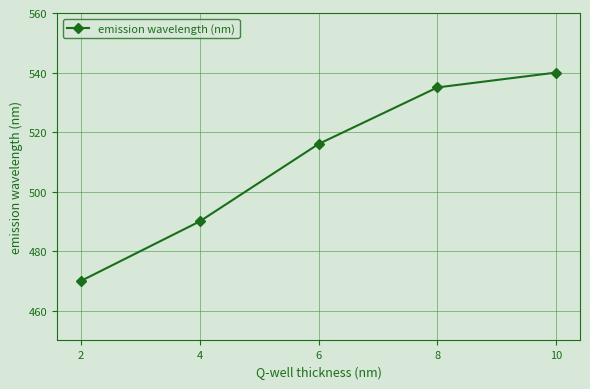

Reading left to right, extract all data points from this chart.

470	490	516	535	540